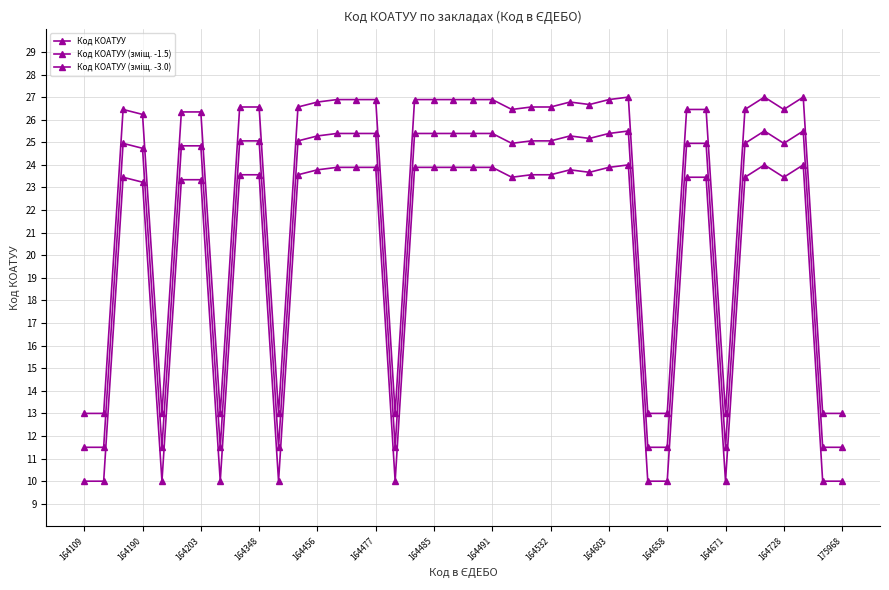

Does the chart have visible grid lines?

Yes